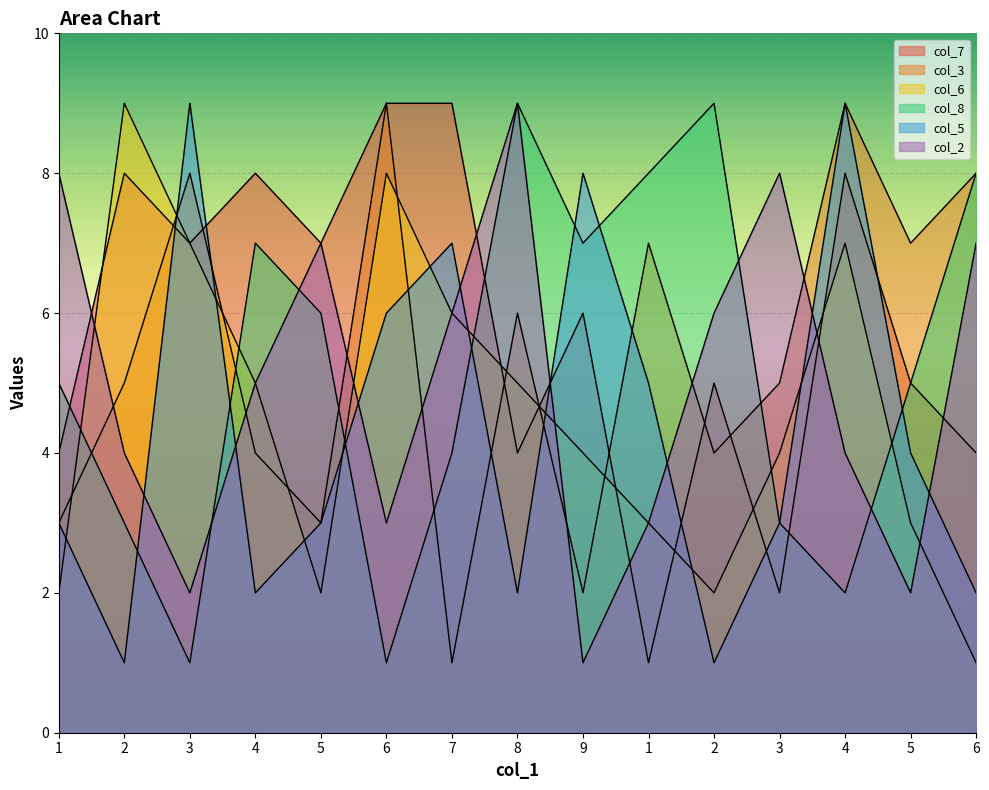

Where does the col_7 series first go above 6?

2